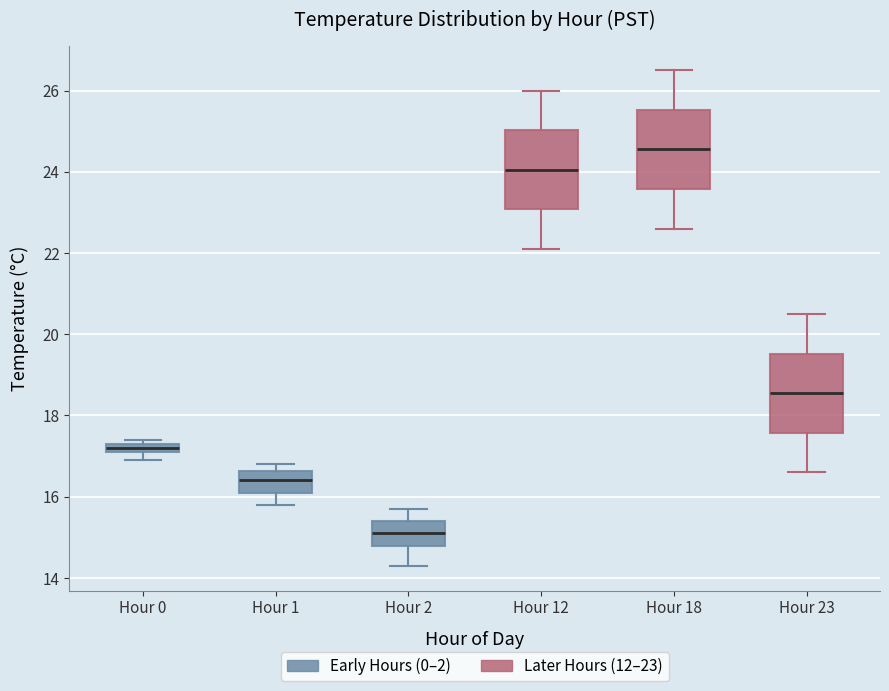

Which box's median line is the lowest?

Hour 2